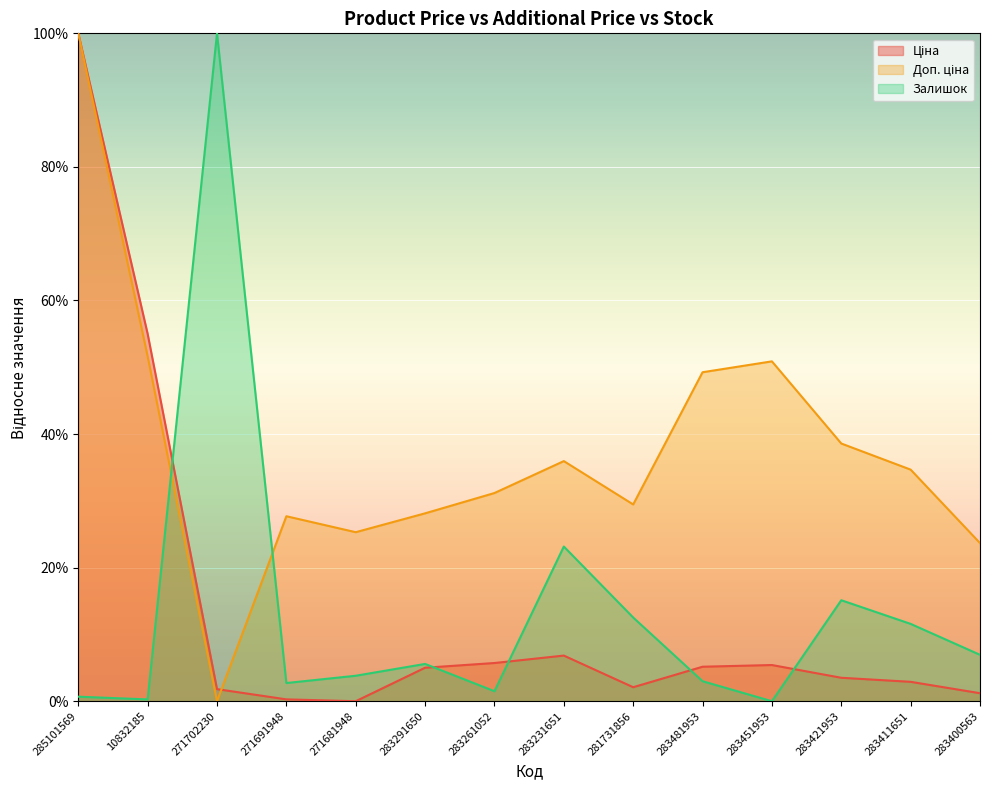

What is the average value of the Доп. ціна series?

37.6